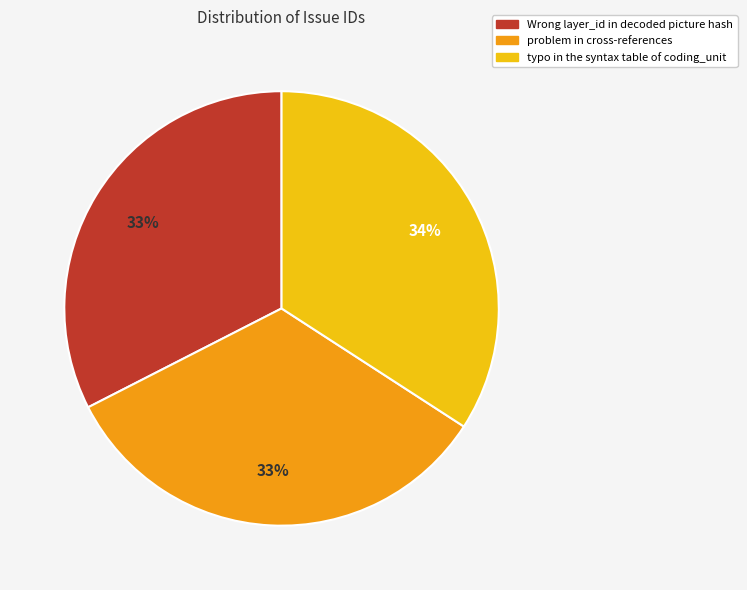

To the nearest percent, what is the combined percentage of Wrong layer_id in decoded picture hash and problem in cross-references?

66%